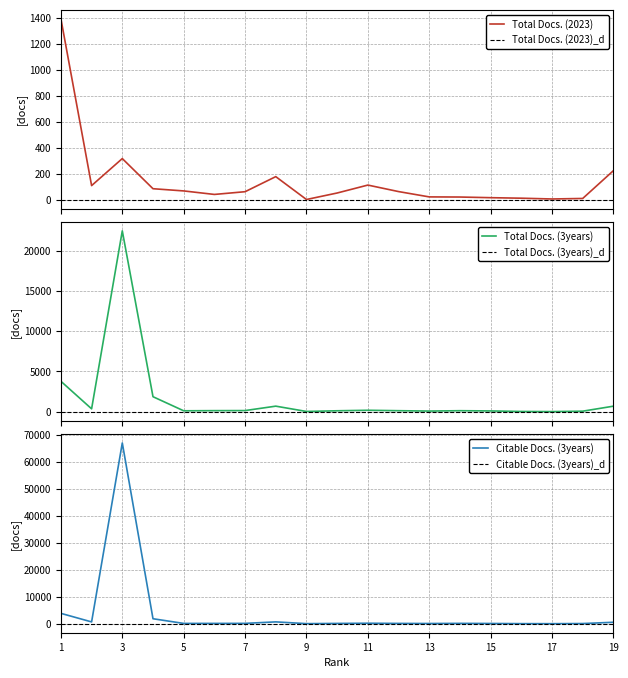

The Total Docs. (2023) series shows 348 at 19. True or false?

False